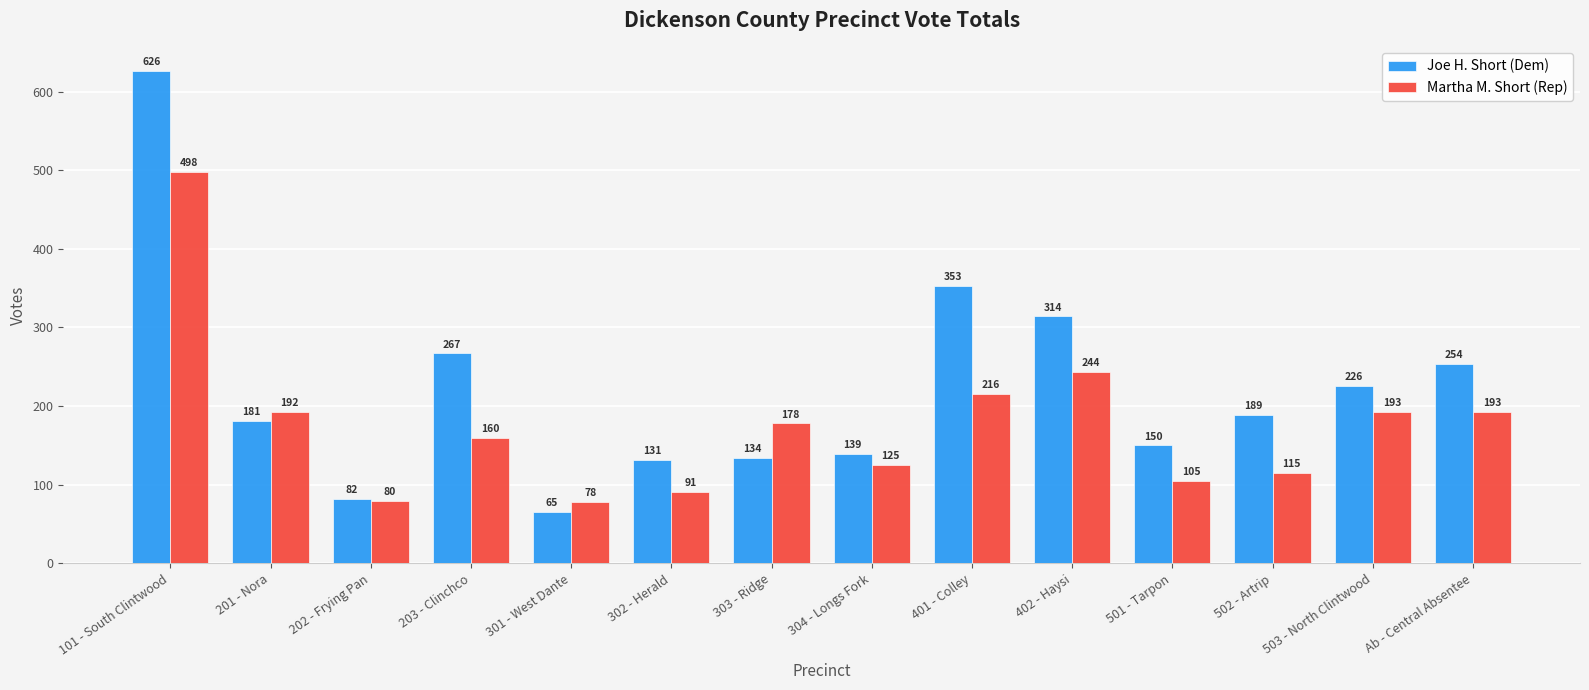

Are the bars horizontal?

No